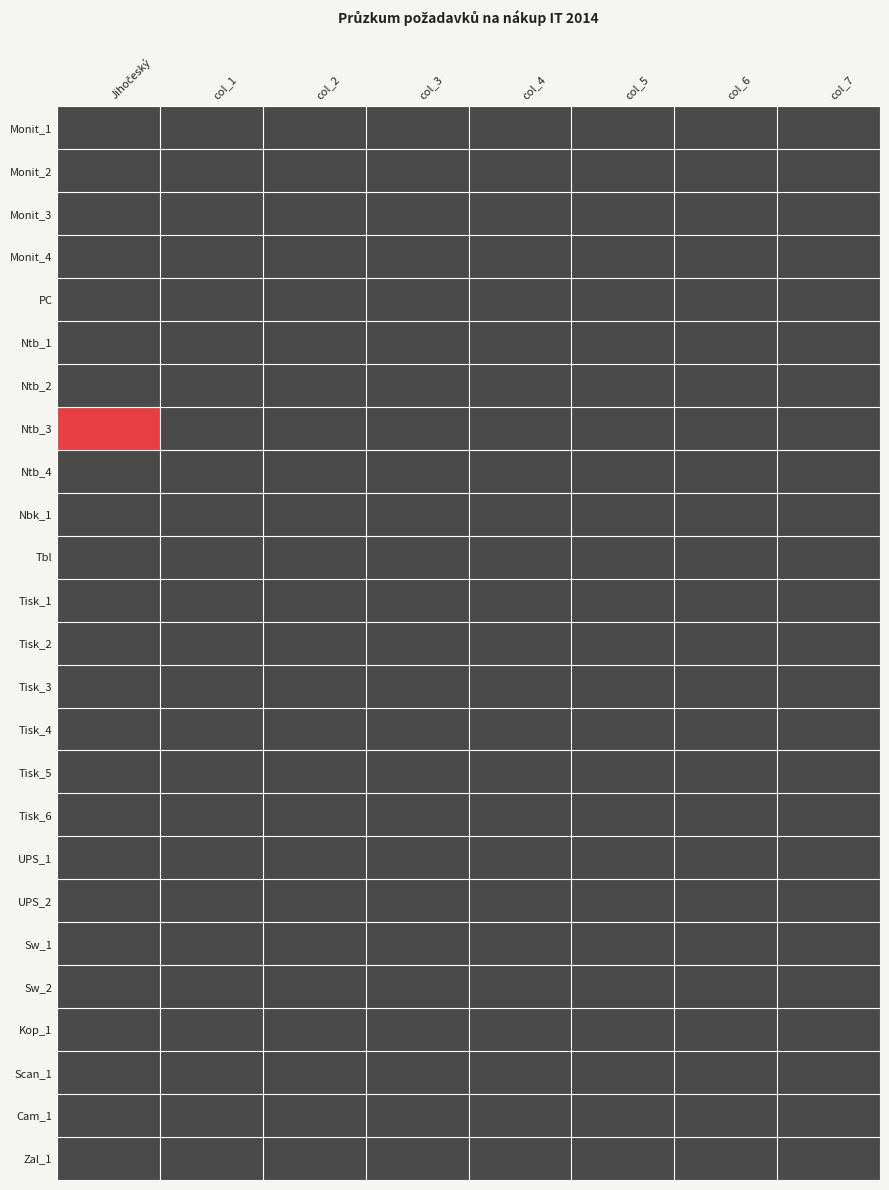

Which series has the largest total across all categories?

Ntb_3